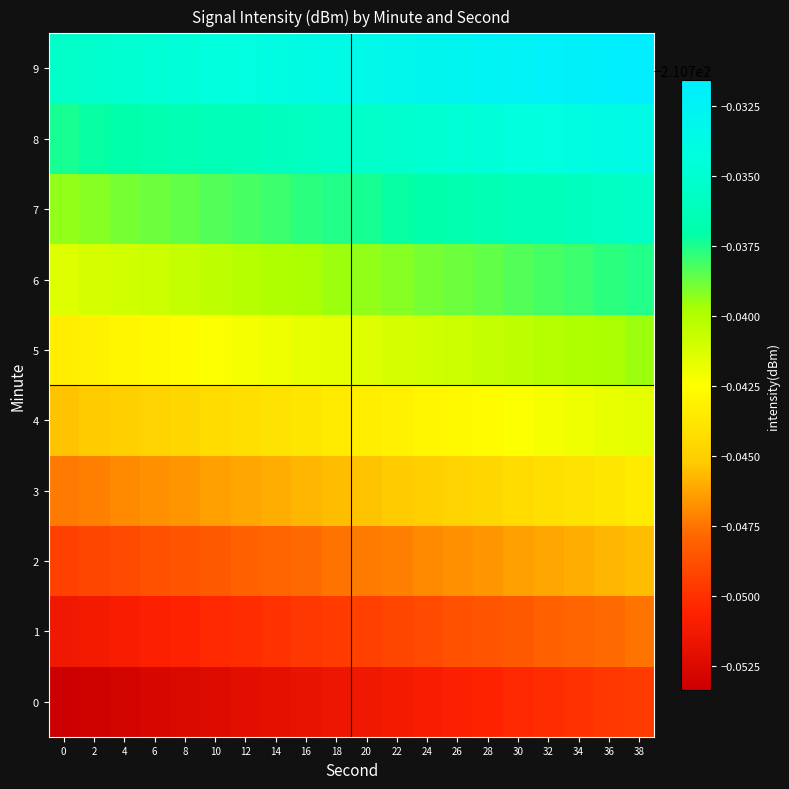

Between 4 and 14, which series saw the biggest shift?

1